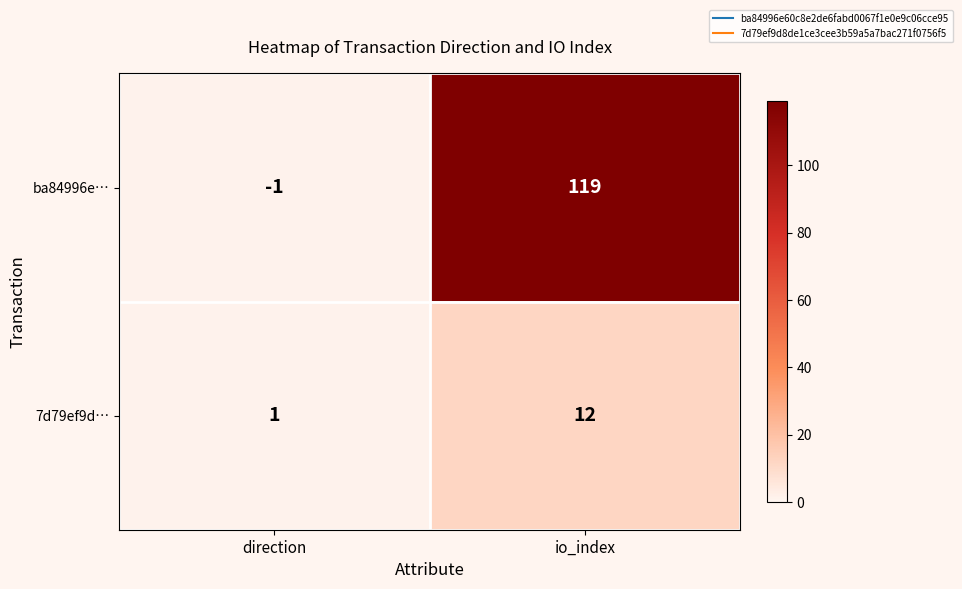

What is the approximate value of 7d79ef9d… at io_index?

12